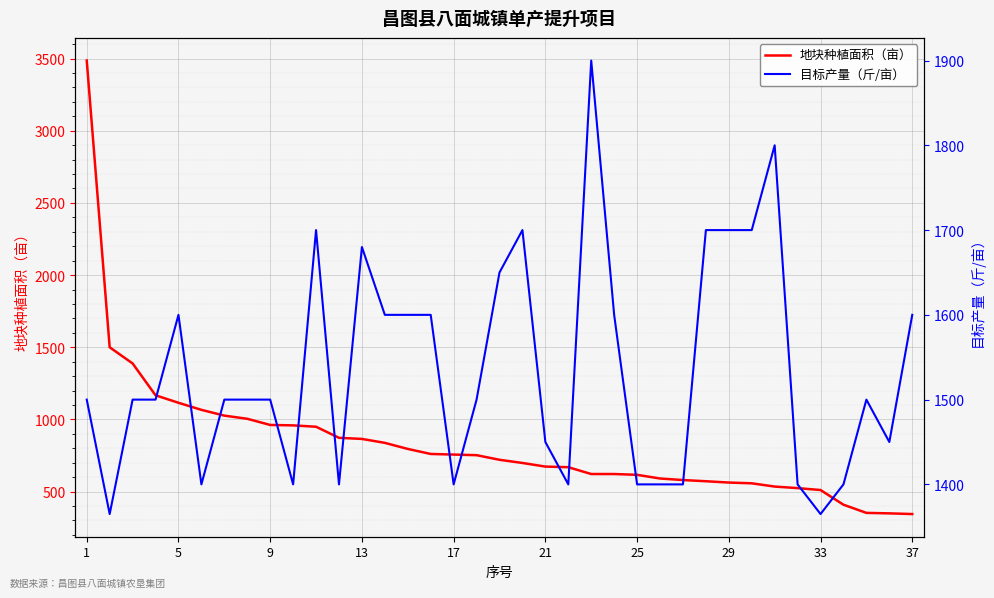

The value of 地块种植面积（亩） at 37 is 450.9. True or false?

False